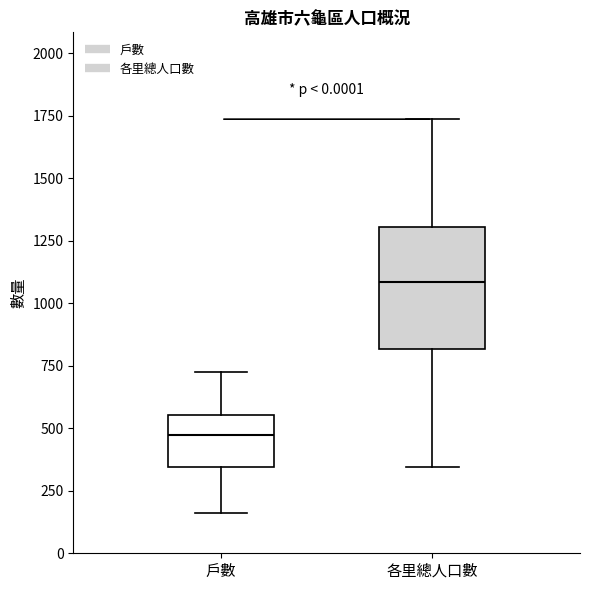

Where is the upper edge of the box for 各里總人口數 on the y-axis? The values are not printed on the chart, so give them approximately, as read against the axis.

1300